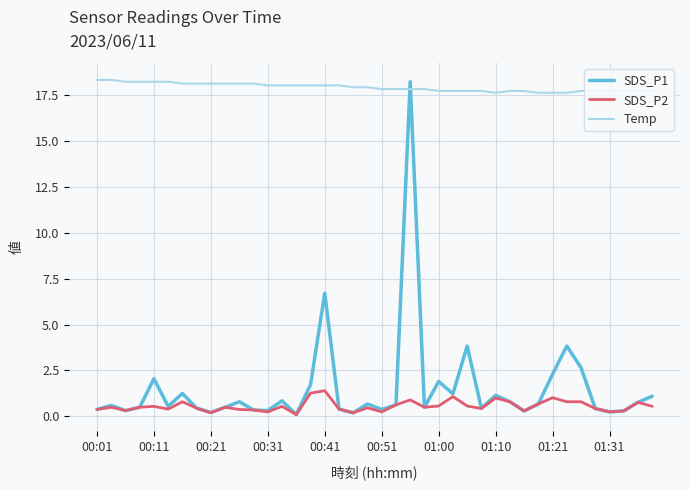

Which series has the widest spread of values?

SDS_P1